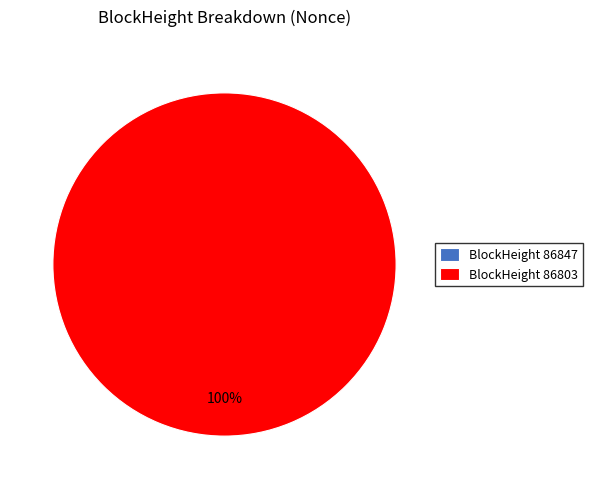

Is it true that 86847 is 8% of the pie?

False